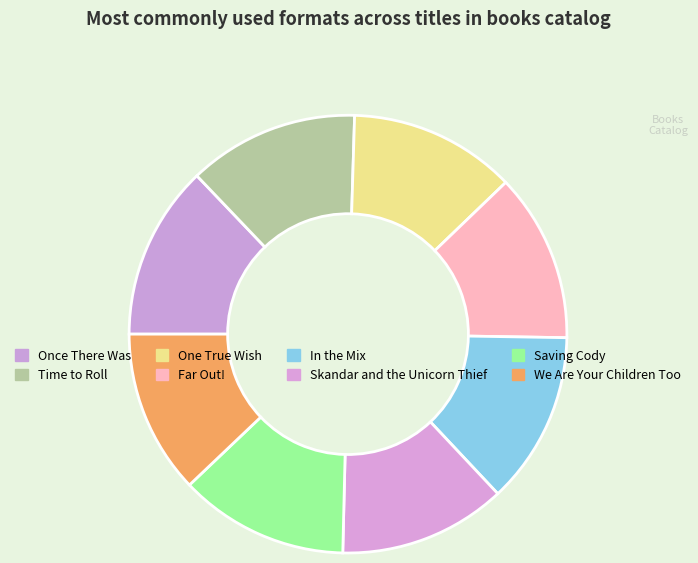

Is the sum of Saving Cody and Once There Was greater than half?

No